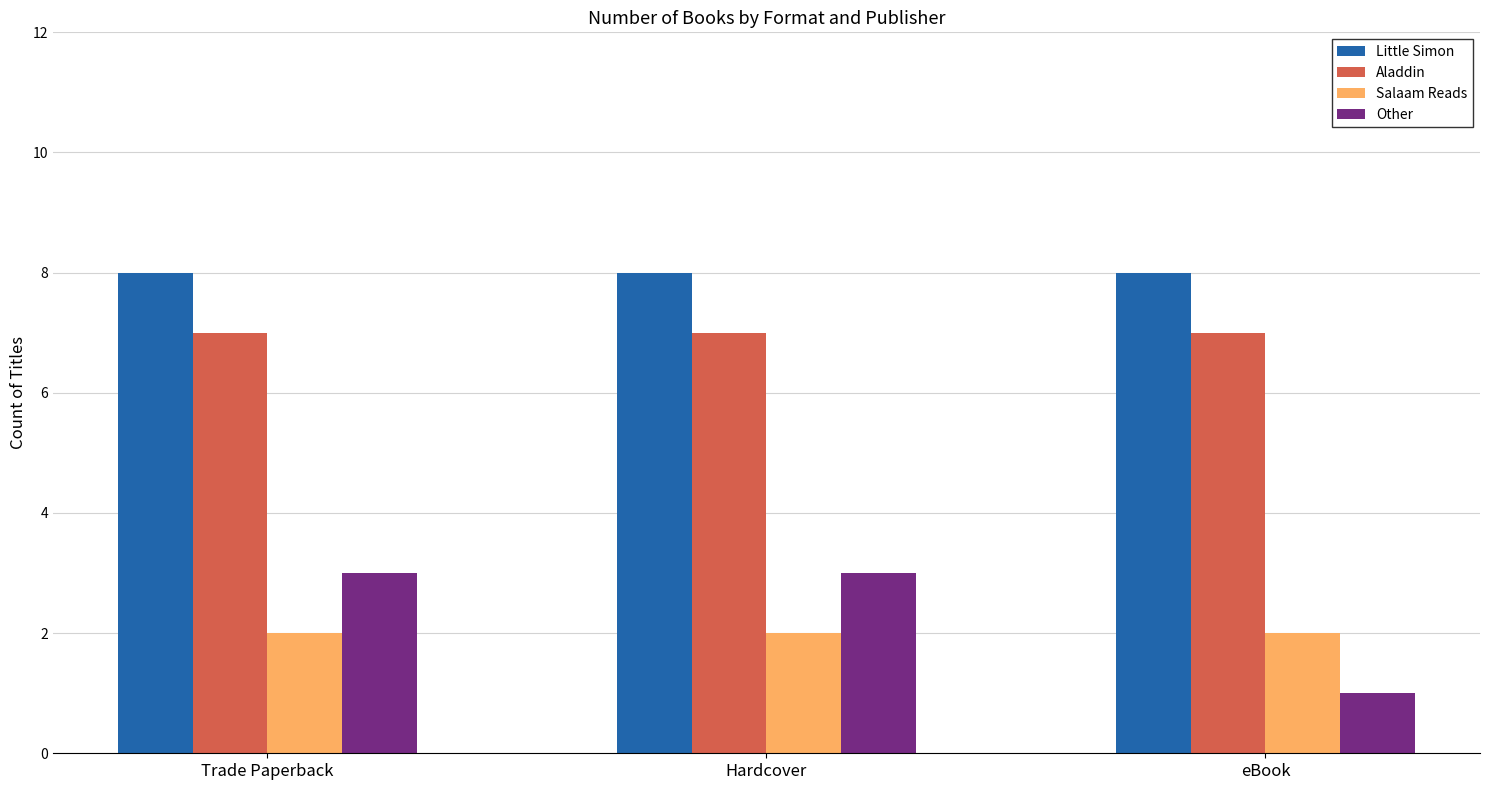

Reading left to right, list all the values displayed in this chart.

Little Simon: Trade Paperback=8	Hardcover=8	eBook=8
Aladdin: Trade Paperback=7	Hardcover=7	eBook=7
Salaam Reads: Trade Paperback=2	Hardcover=2	eBook=2
Other: Trade Paperback=3	Hardcover=3	eBook=1